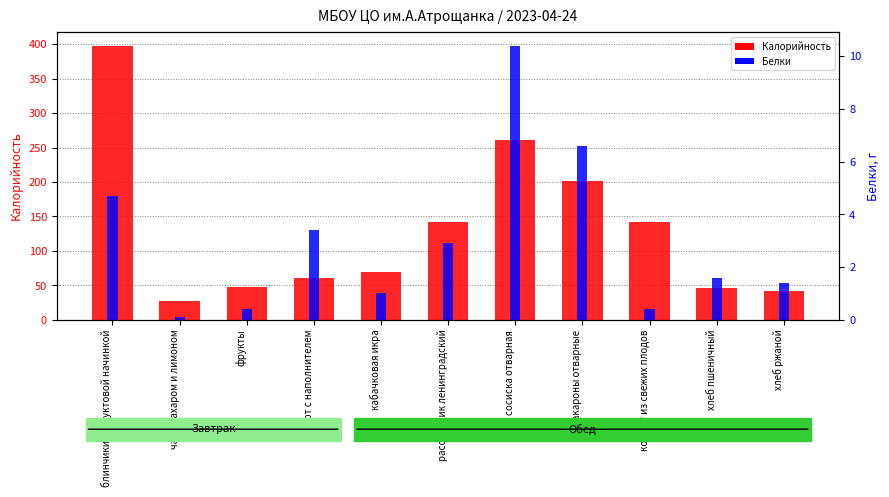

Where is Калорийность nearest to the value 212?

макароны отварные